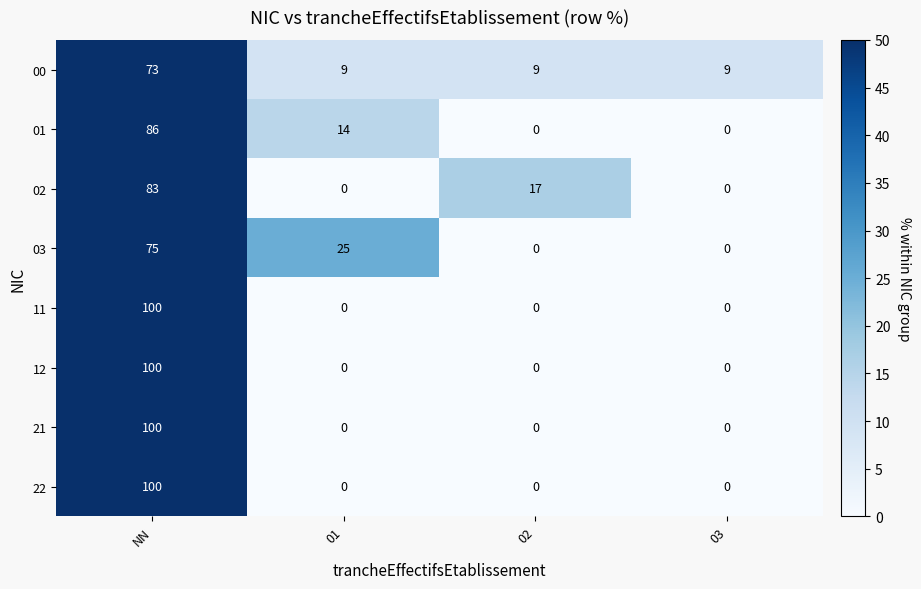

Which series changed the most between 01 and 03?

03